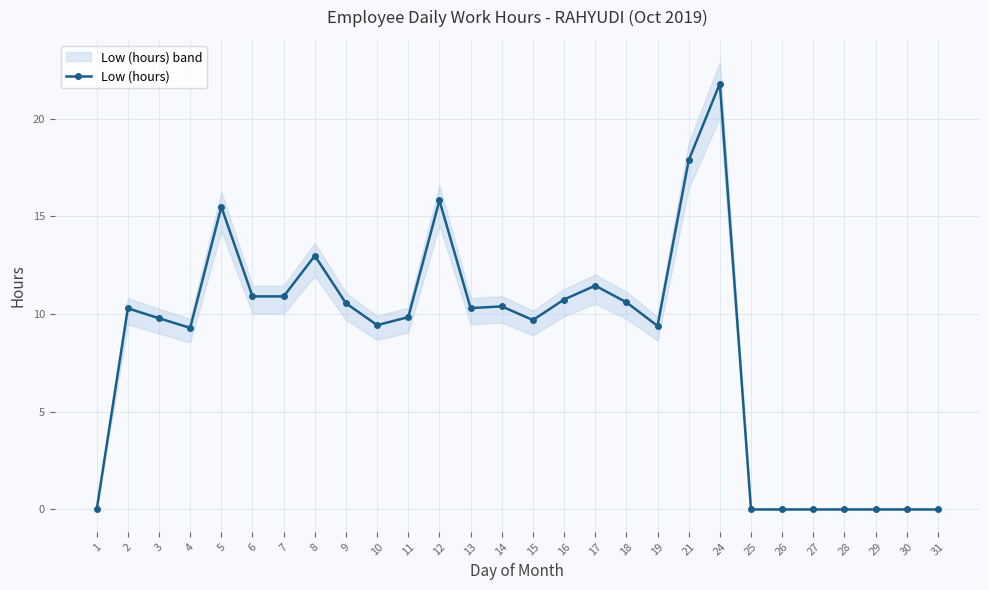

Which label corresponds to the smallest value in the chart?

1